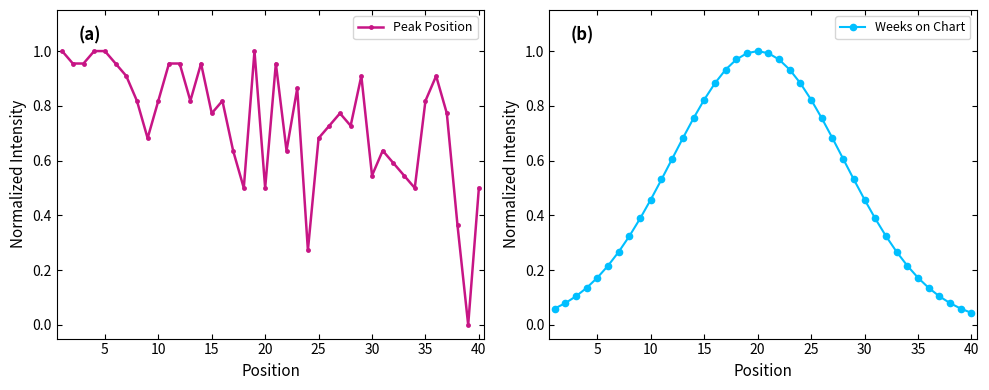

How many interior local peaks does the Weeks on Chart series have?

1